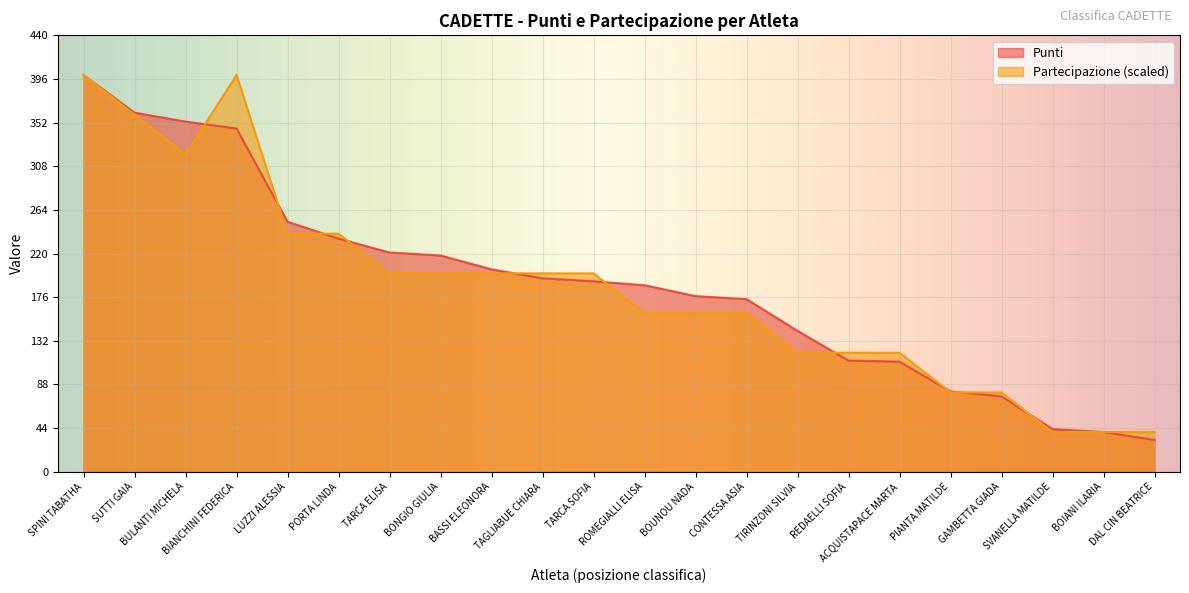

True or false: Punti has more than 2 points higher than both neighbors.

False